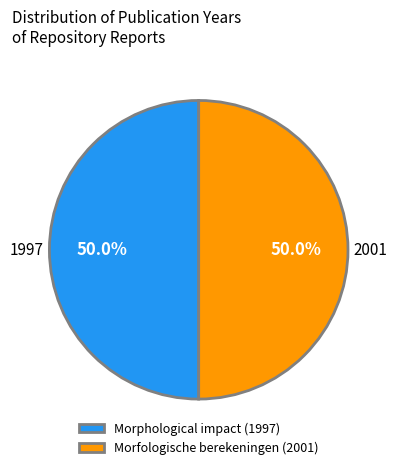

Does any single category account for the majority?

Yes